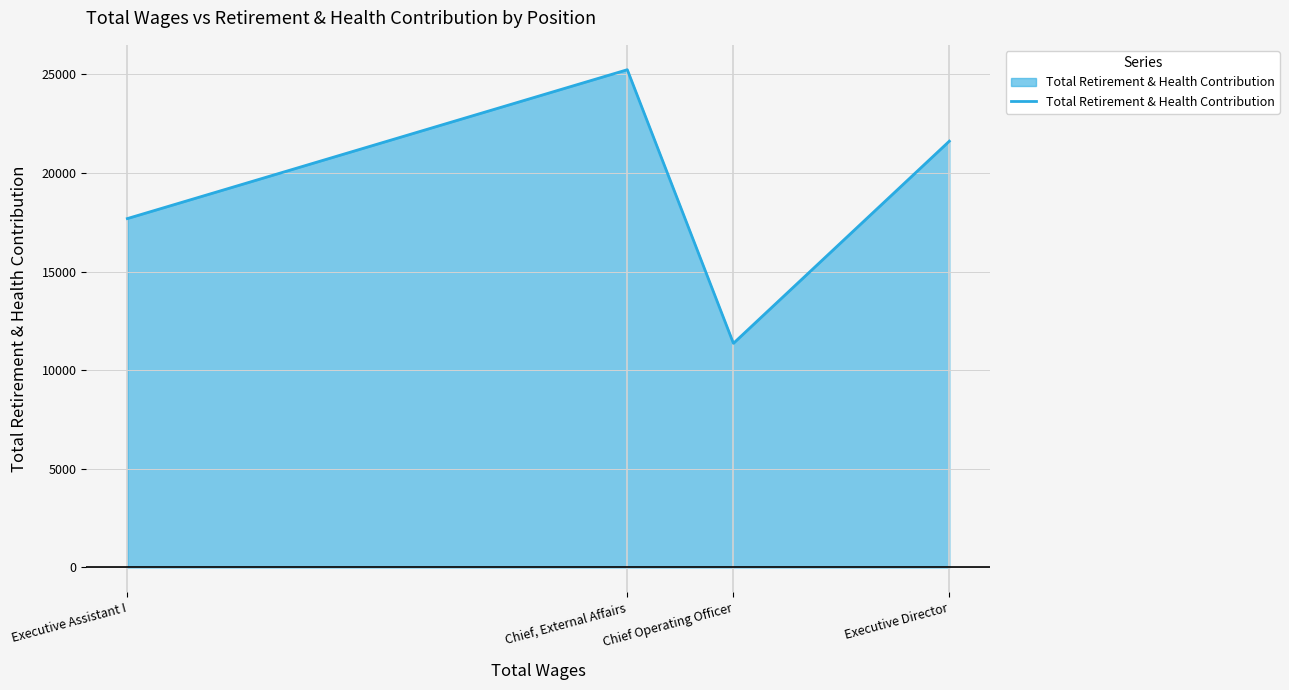

At which category does the data reach its first local valley?

Chief Operating Officer